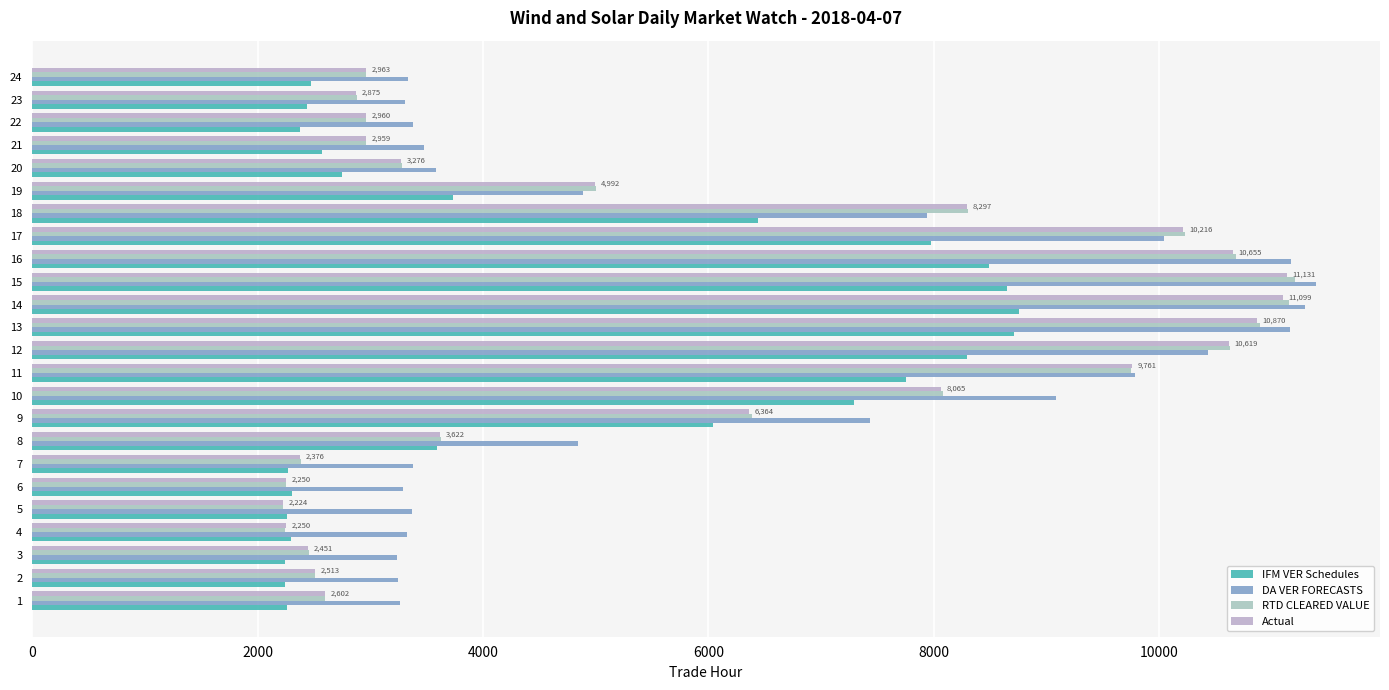

Between 7 and 23, which series saw the biggest shift?

Actual